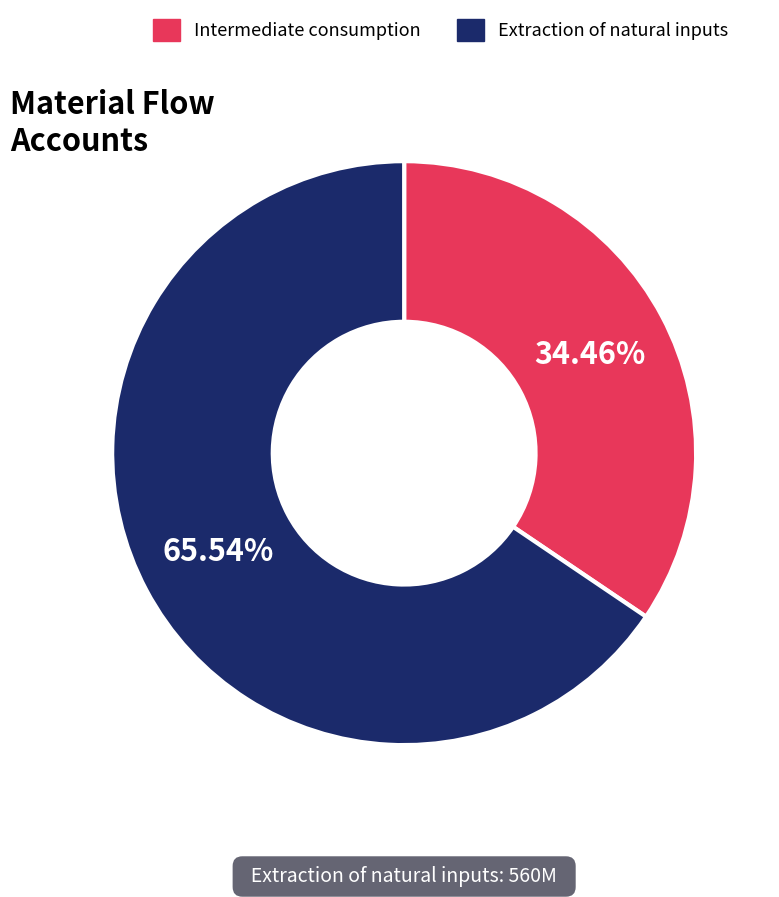

Is there a majority slice in this chart?

Yes